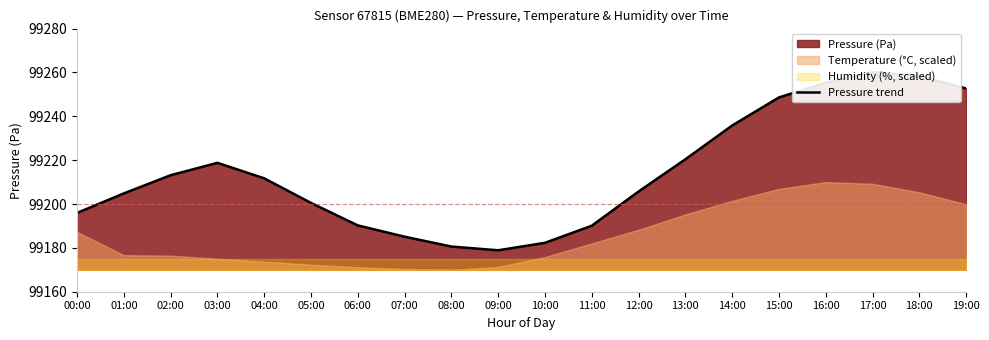

What is the value of the 16th point from the left?

99248.6